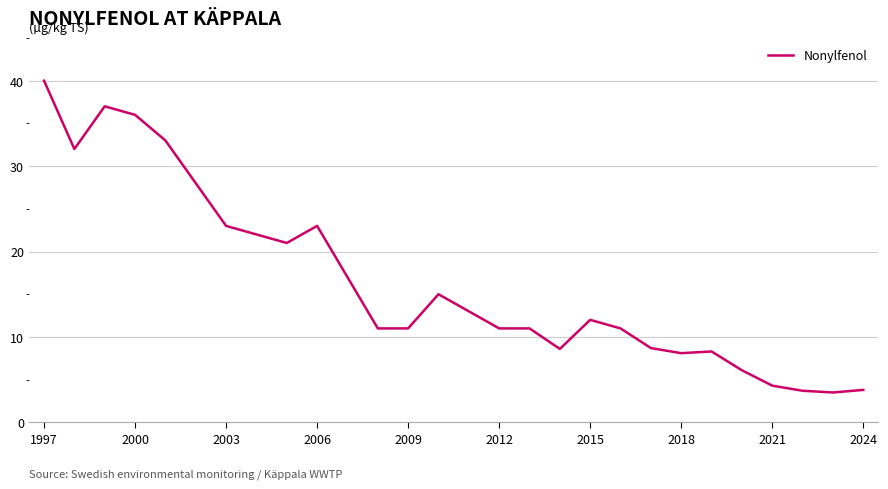

What is the difference between the maximum and minimum values?

36.5